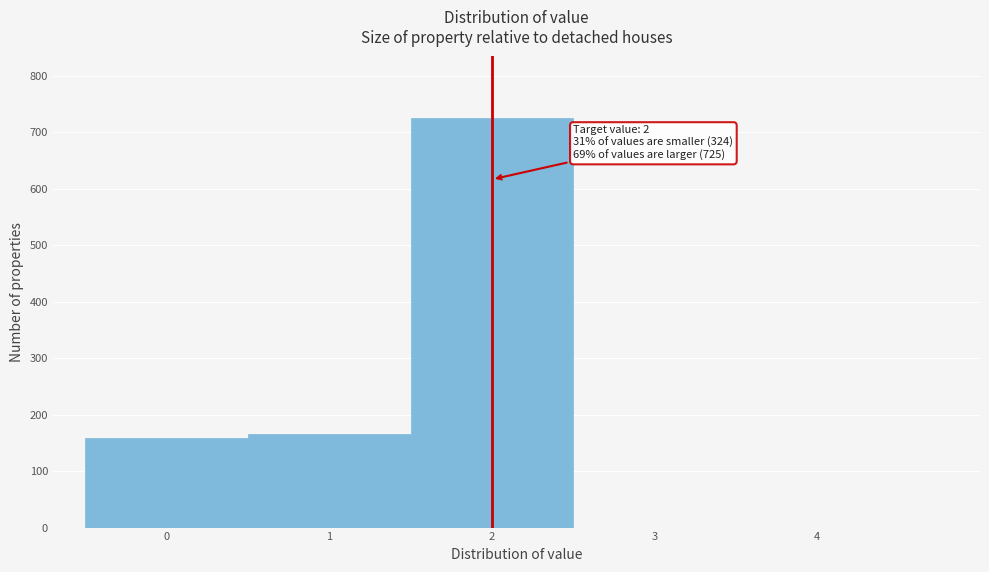

Over which range of the x-axis is the bar tallest?

1.5 to 2.5